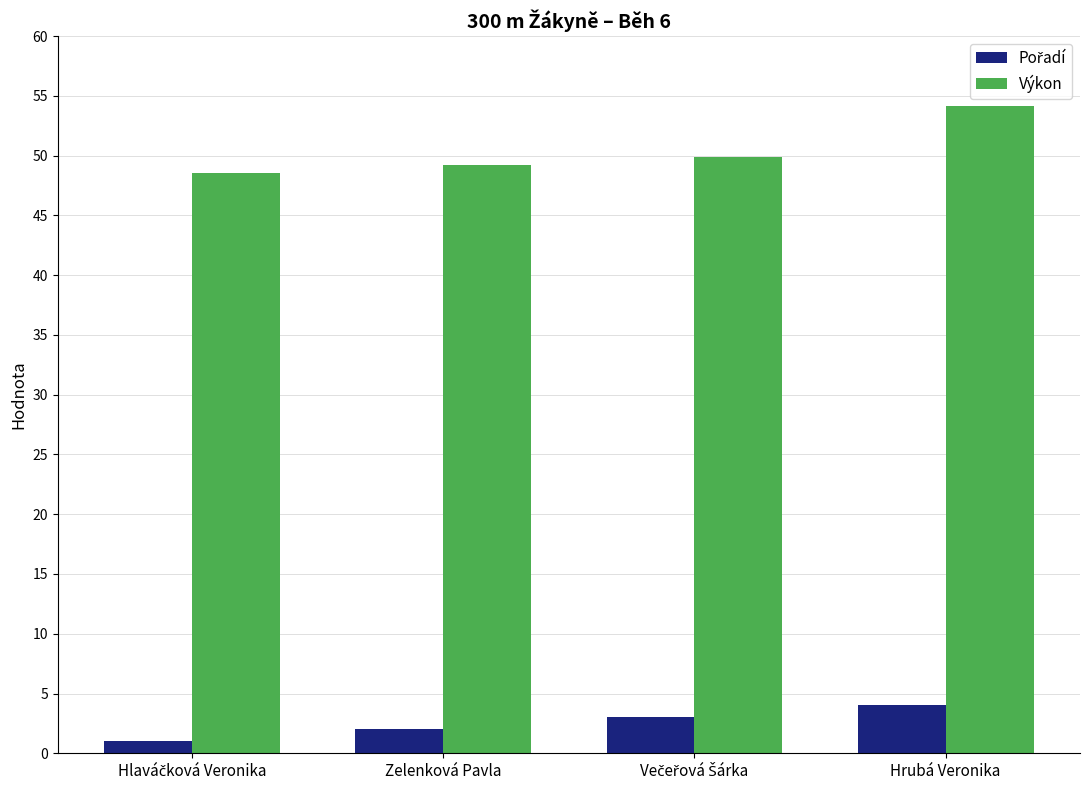

What is the spread (max minus min) of values at Zelenková Pavla?

47.2